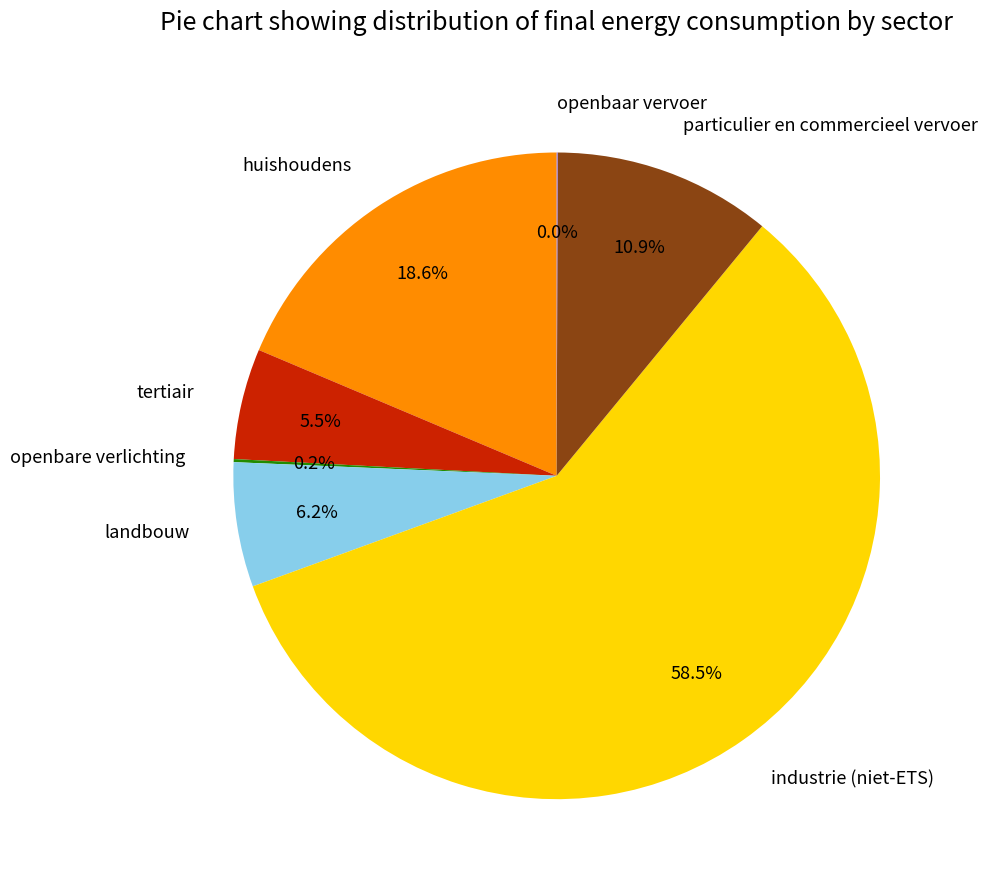

Do particulier en commercieel vervoer and landbouw together represent more than half of the pie?

No